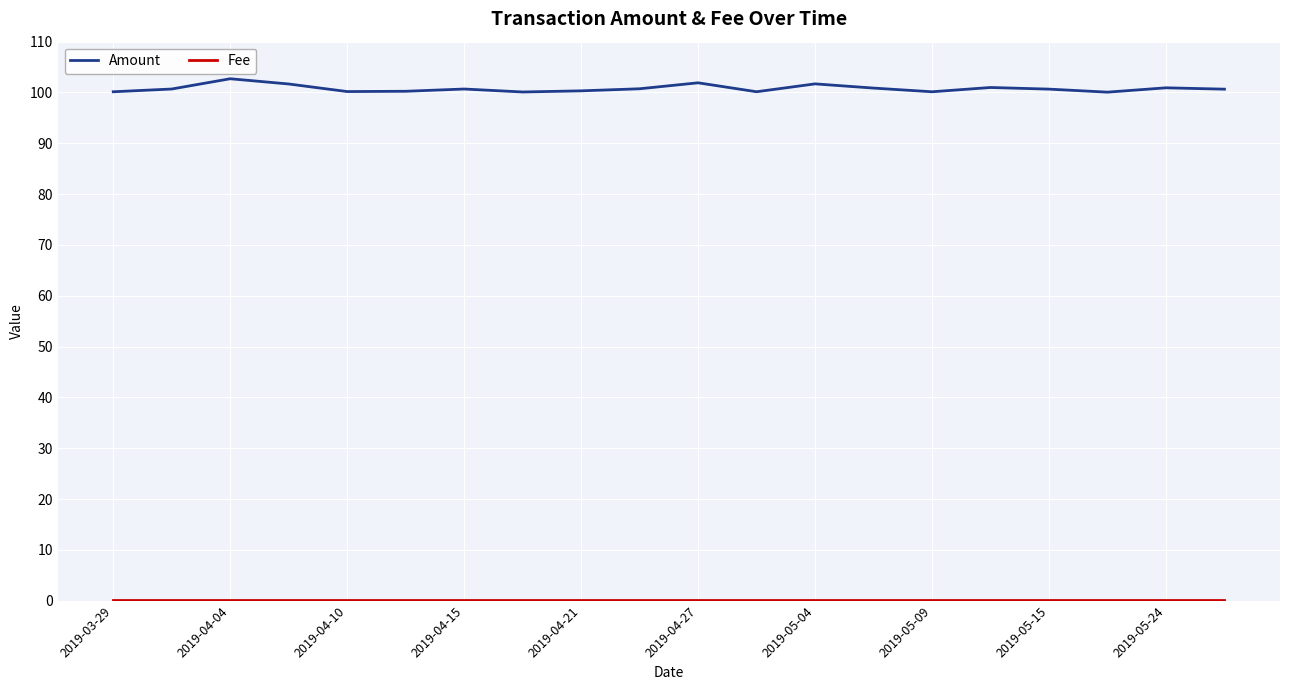

Which series has the largest total across all categories?

Amount